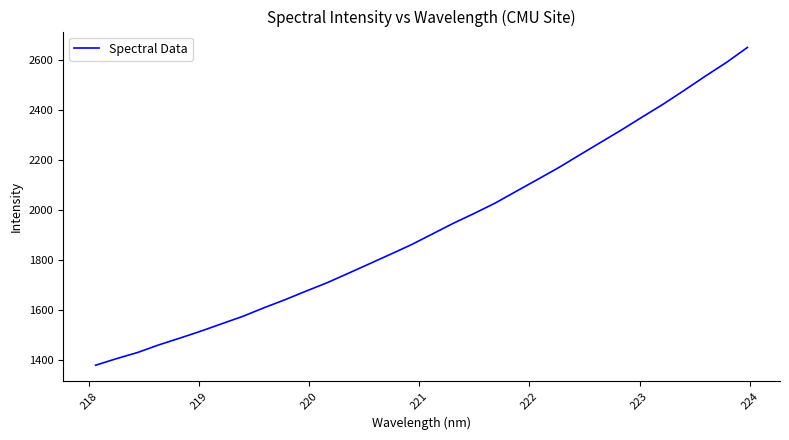

What is the average value?

1928.2